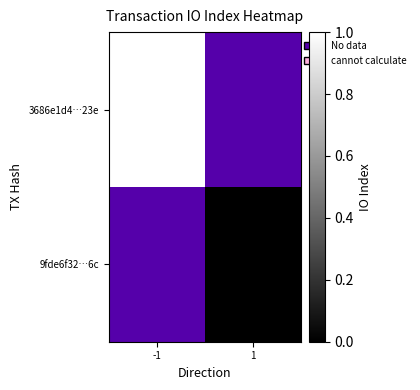

Which has a higher value, 1 or -1?

-1